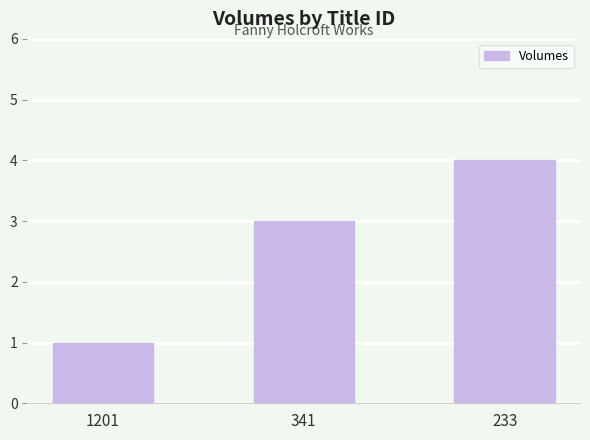

Which has a higher value, 341 or 1201?

341